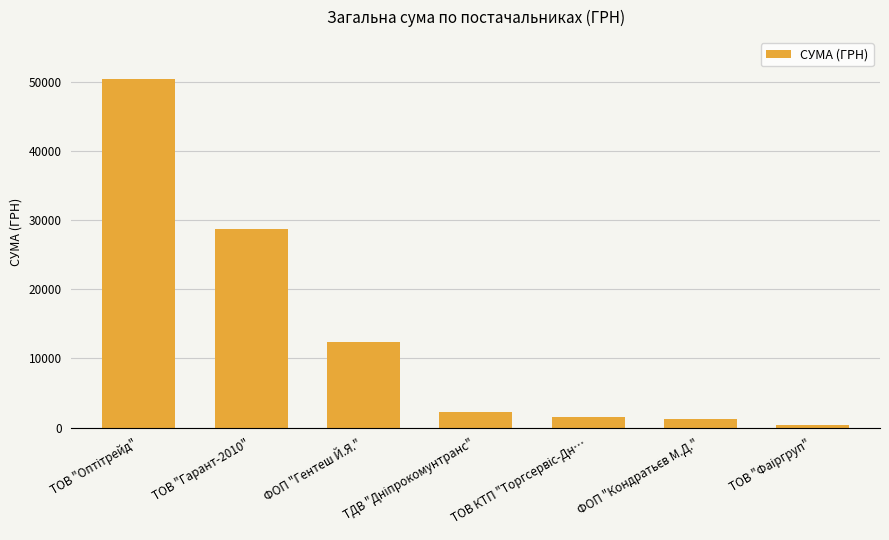

True or false: the data shows 47605.3 at ТОВ "Гарант-2010".

False